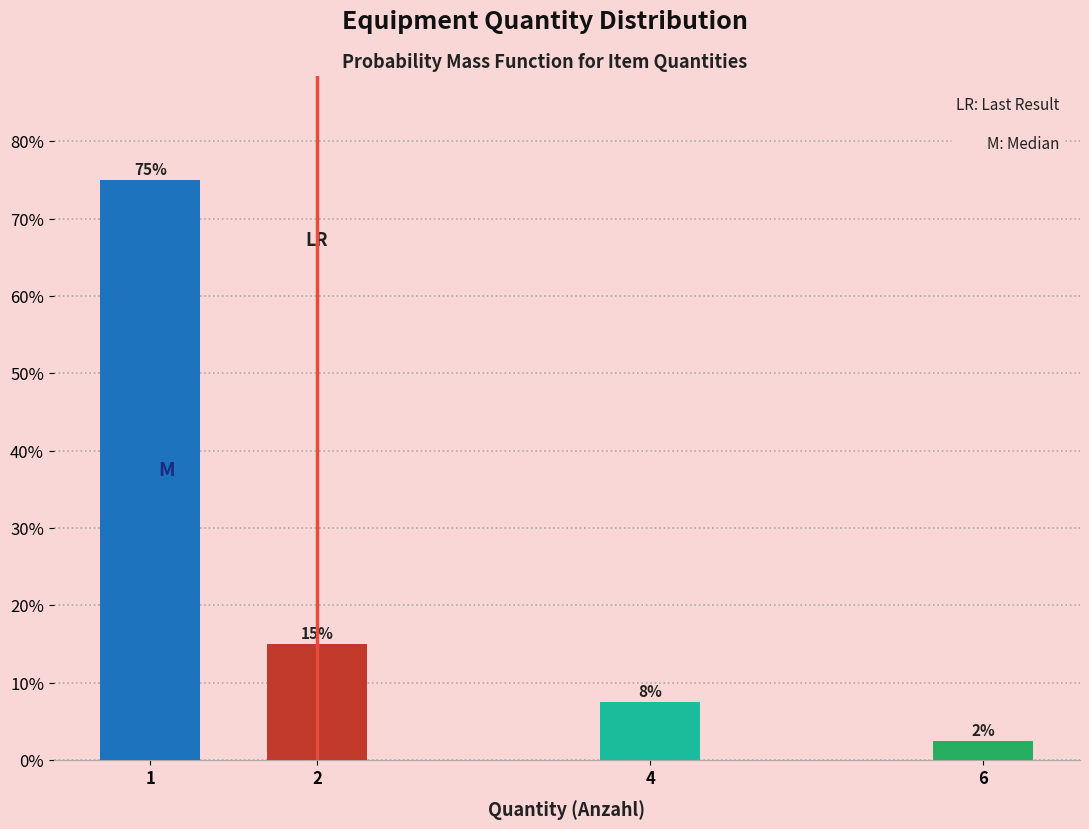

What is the smallest value displayed?

2.5